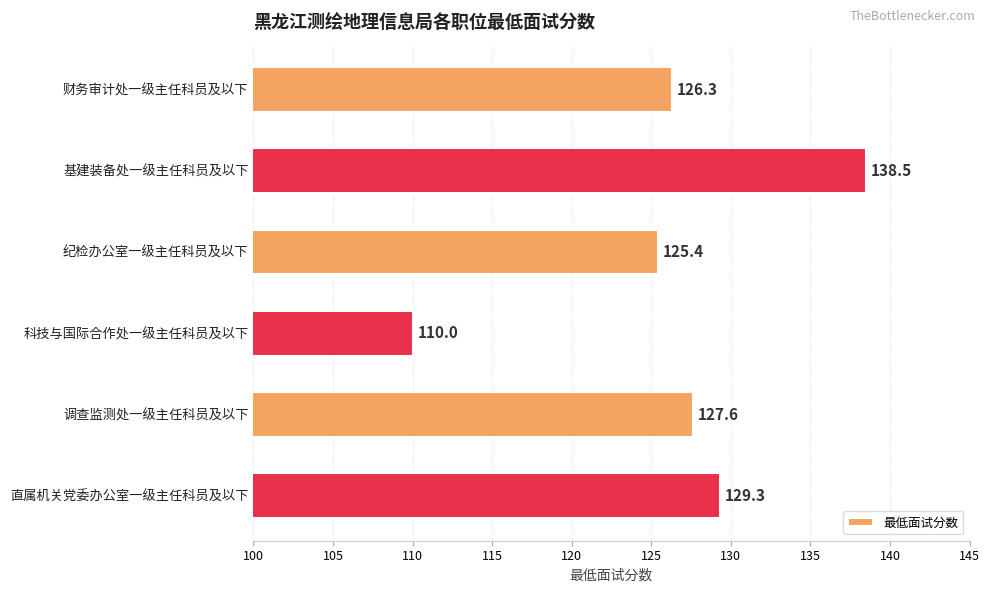

What is the label of the 2nd bar from the top?

基建装备处一级主任科员及以下